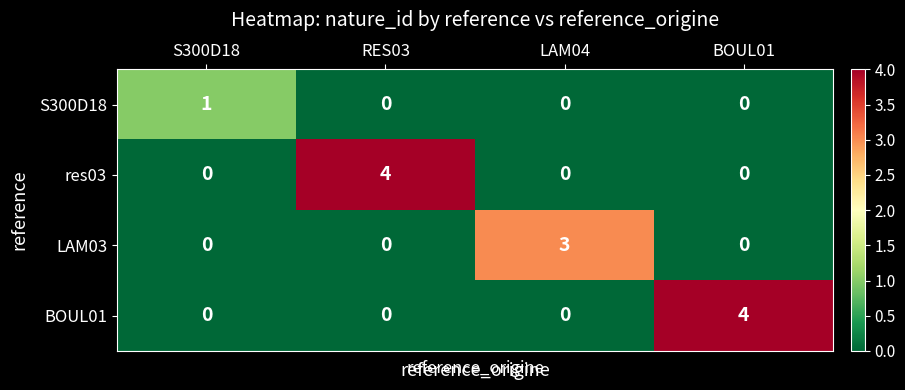

At how many categories does at least one series exceed 2?

3